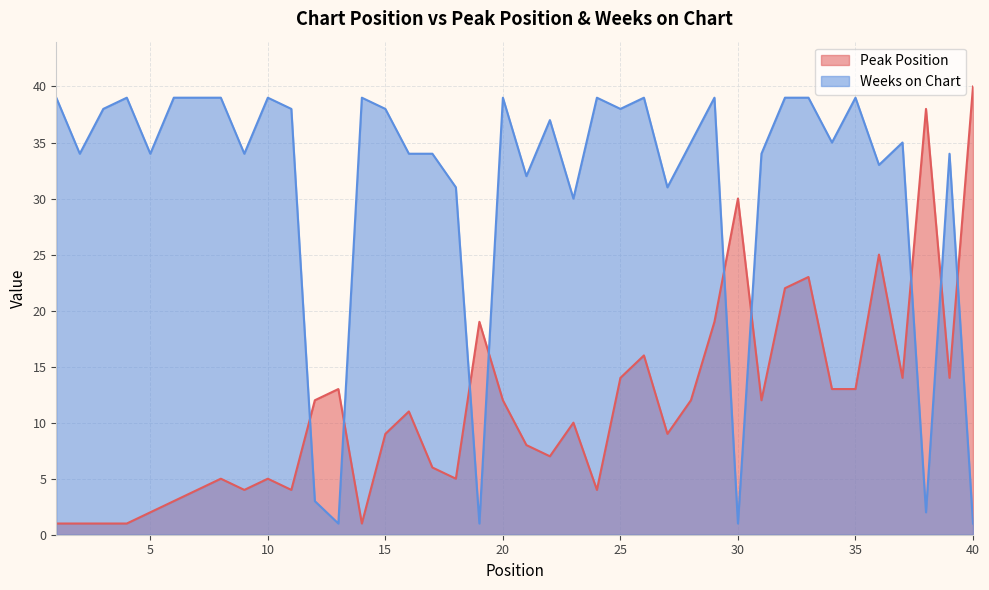

What is the value of the Peak Position point at the 29th from the left?

19